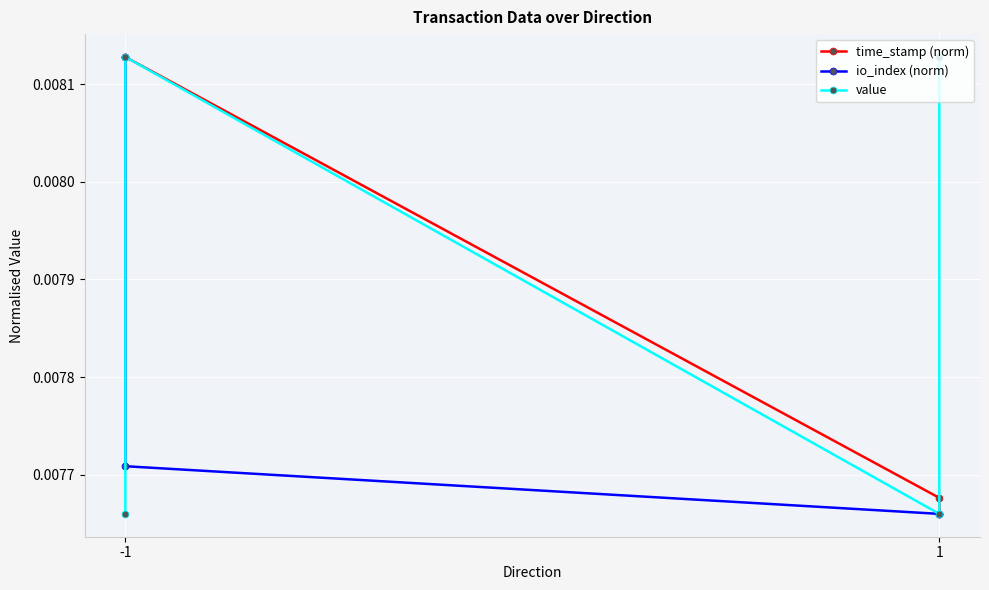

True or false: time_stamp (norm) has more than 0 interior local peaks.

False